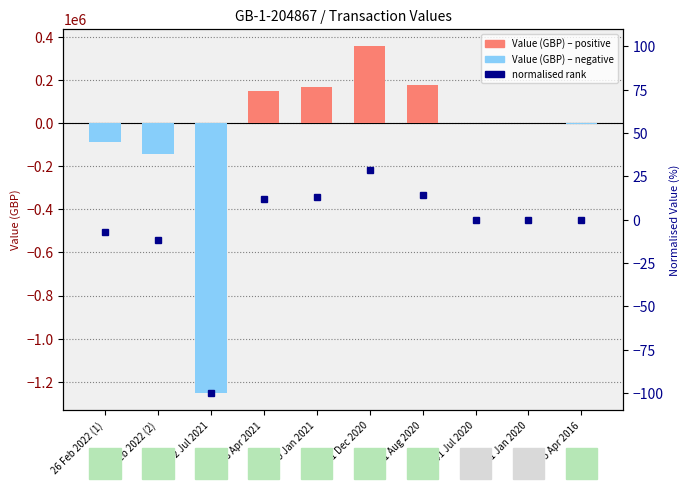

Reading right to left, what are all the values shown in this chart?

Value (GBP): 05 Apr 2016=-5785.0	01 Jan 2020=0.0	01 Jul 2020=0.0	31 Aug 2020=177892.0	01 Dec 2020=355344.0	29 Jan 2021=166841.0	28 Apr 2021=147339.0	02 Jul 2021=-1251900.0	26 Feb 2022 (2)=-143994.0	26 Feb 2022 (1)=-88558.0
normalised value: 05 Apr 2016=-0.5	01 Jan 2020=0.0	01 Jul 2020=0.0	31 Aug 2020=14.2	01 Dec 2020=28.4	29 Jan 2021=13.3	28 Apr 2021=11.8	02 Jul 2021=-100.0	26 Feb 2022 (2)=-11.5	26 Feb 2022 (1)=-7.1